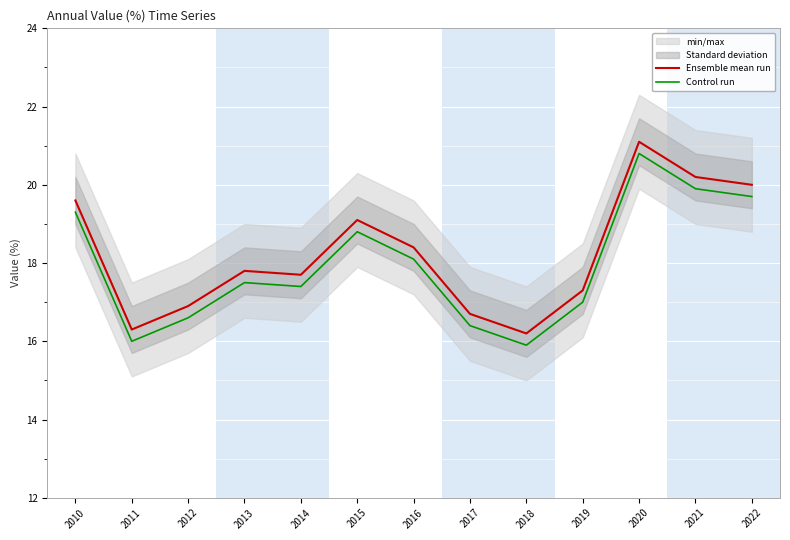

Between 2010 and 2011, which series saw the biggest shift?

Ensemble mean run